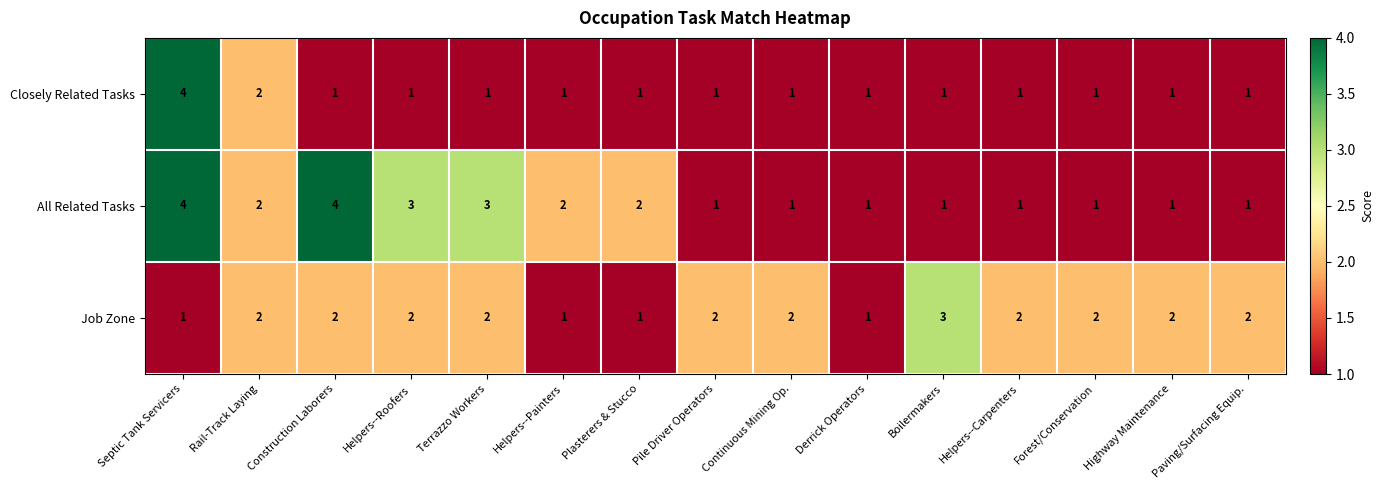

What is the greatest value displayed?

4